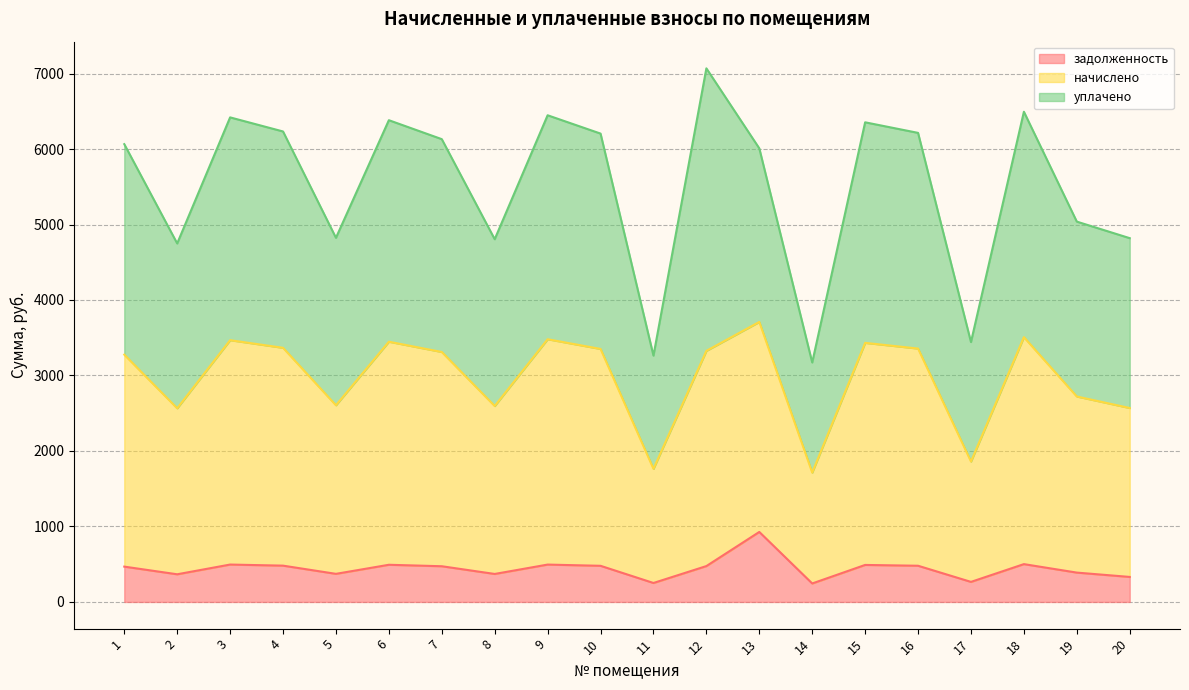

What is the minimum value for задолженность?

244.8